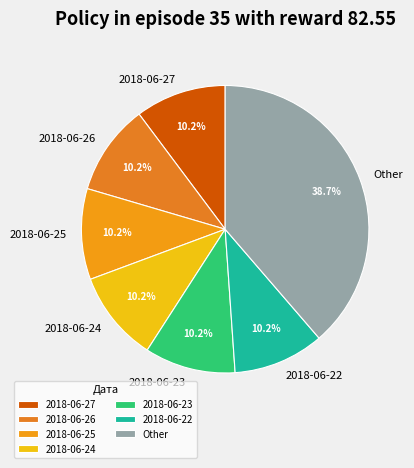

Is there a majority slice in this chart?

No